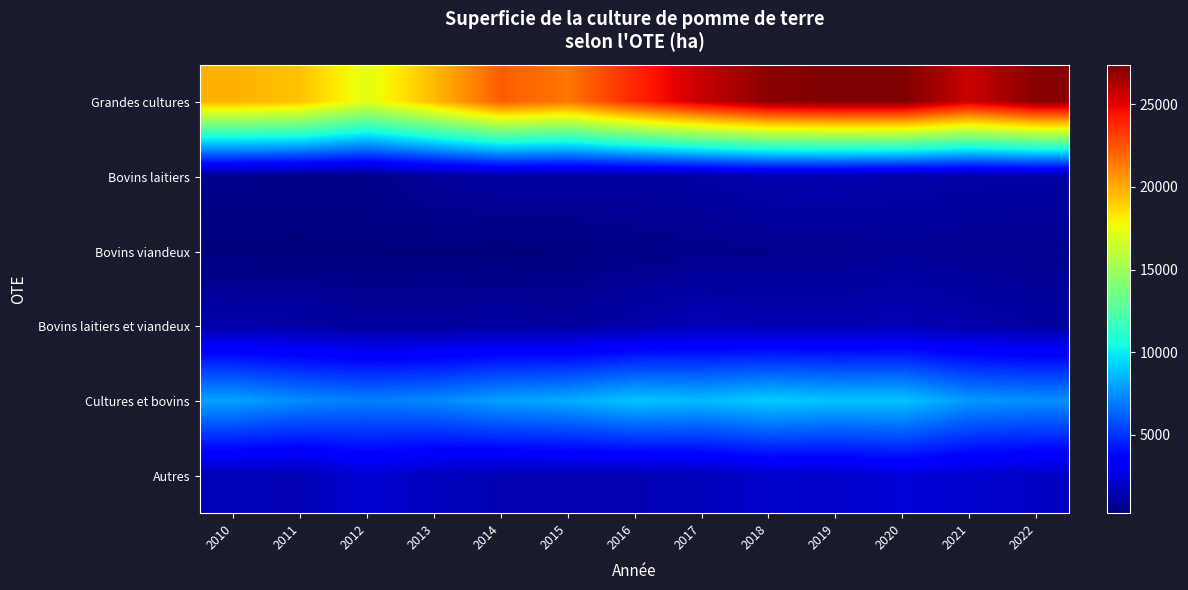

Reading right to left, transcribe all the data shown in this chart.

Grandes cultures: 2022=27133	2021=25564	2020=27390	2019=27383	2018=27103	2017=25651	2016=23833	2015=21524	2014=22266	2013=19538	2012=17212	2011=19352	2010=19800
Bovins laitiers: 2022=1174	2021=1202	2020=1273	2019=1417	2018=1390	2017=1159	2016=1066	2015=1083	2014=1139	2013=922	2012=604	2011=565	2010=646
Bovins viandeux: 2022=679	2021=721	2020=848	2019=676	2018=670	2017=603	2016=524	2015=372	2014=266	2013=350	2012=333	2011=315	2010=316
Bovins laitiers et viandeux: 2022=1118	2021=1321	2020=1532	2019=1430	2018=1454	2017=1553	2016=1272	2015=992	2014=1112	2013=1000	2012=988	2011=1228	2010=1319
Cultures et bovins: 2022=7527	2021=7751	2020=8922	2019=8902	2018=9132	2017=8687	2016=8912	2015=8274	2014=7970	2013=7336	2012=7063	2011=7405	2010=8031
Autres: 2022=1930	2021=2155	2020=2415	2019=2043	2018=2103	2017=1676	2016=1505	2015=1500	2014=1511	2013=1742	2012=2300	2011=1532	2010=1547